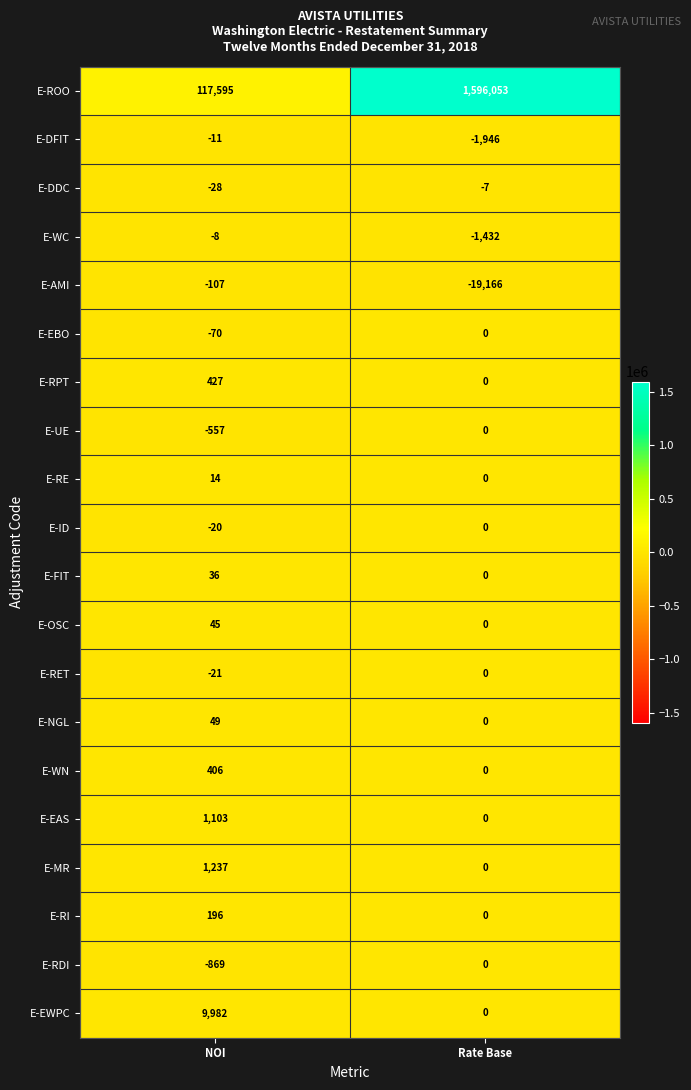

Rank the categories by E-DFIT value from lowest to highest.

Rate Base, NOI